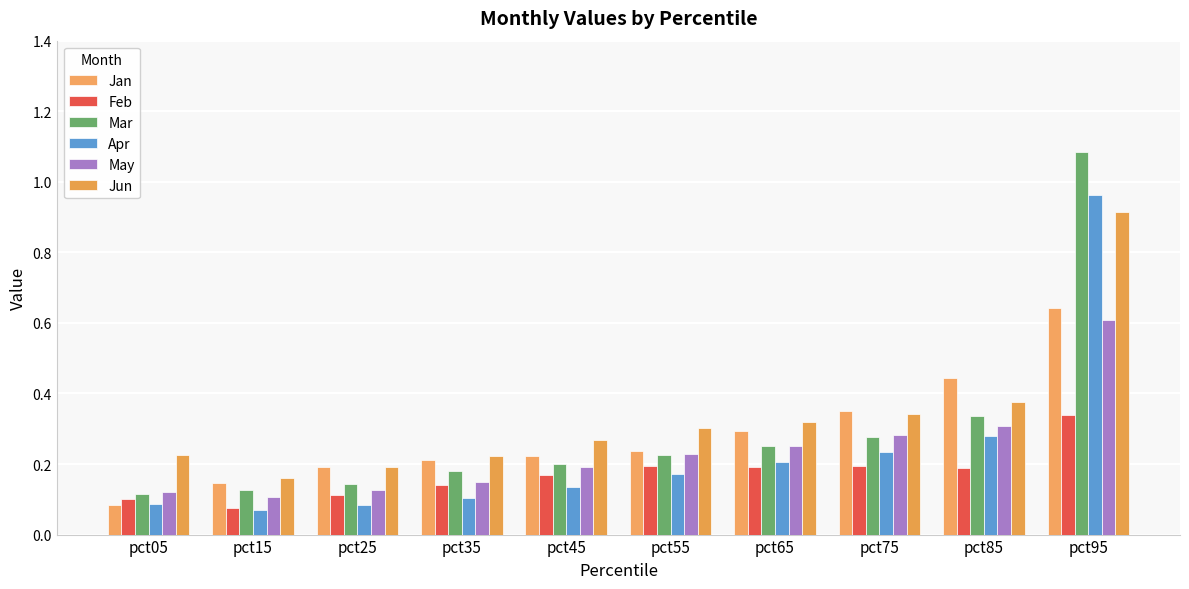

What are all the series names shown in the legend?

Jan, Feb, Mar, Apr, May, Jun